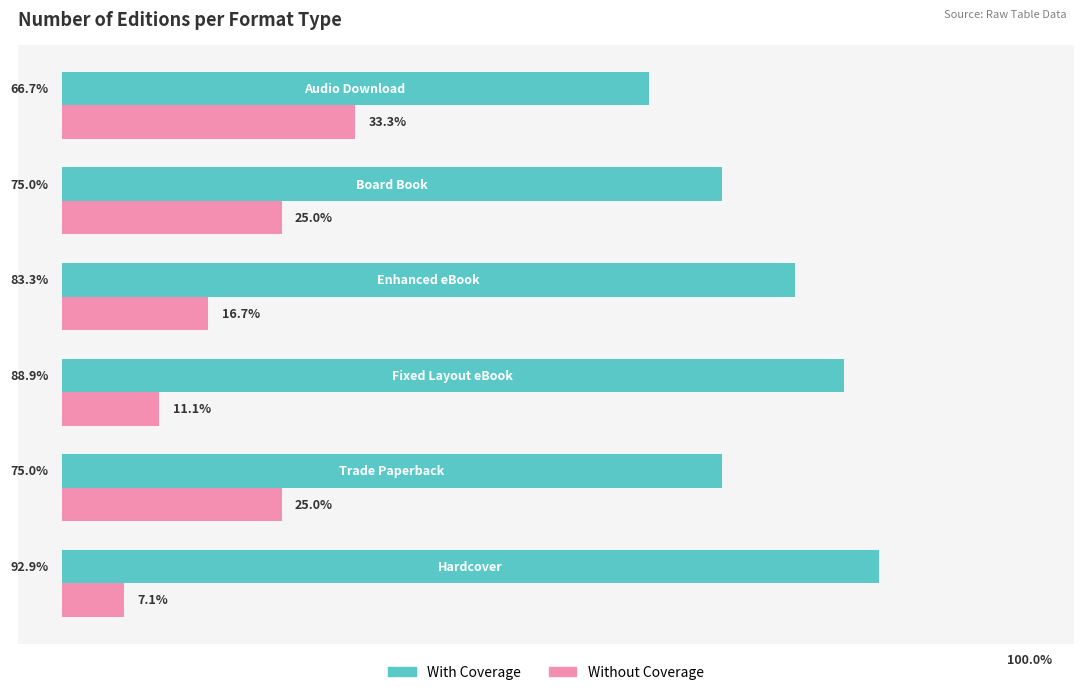

Which series has the largest total across all categories?

With Coverage